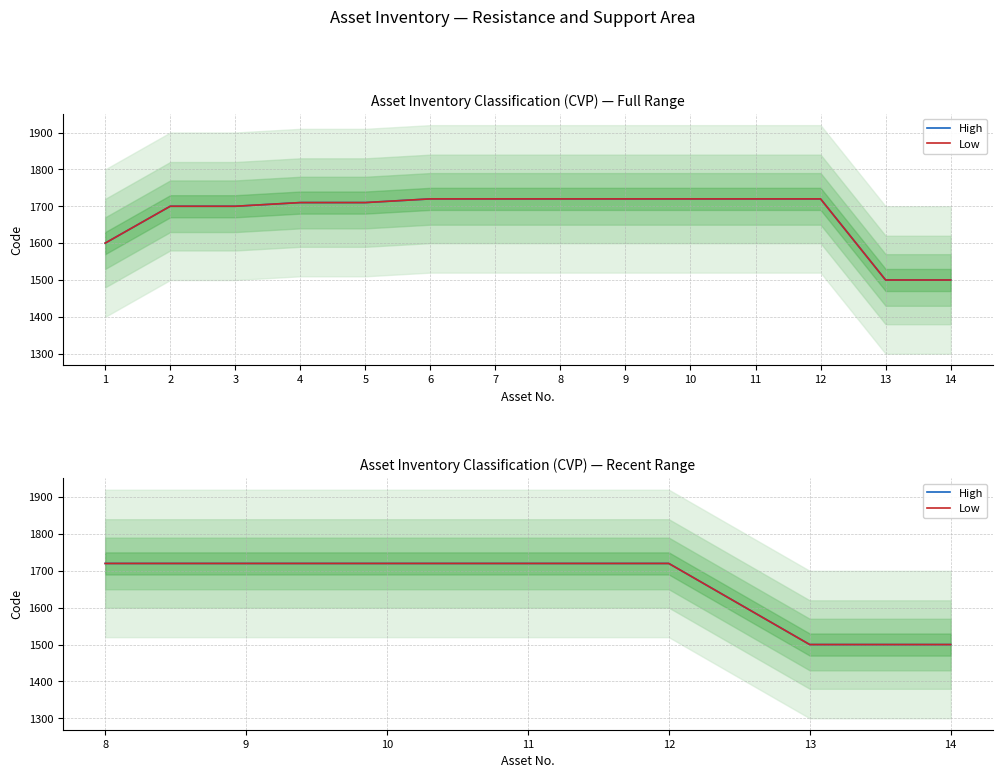

At how many categories does at least one series exceed 1713?

5